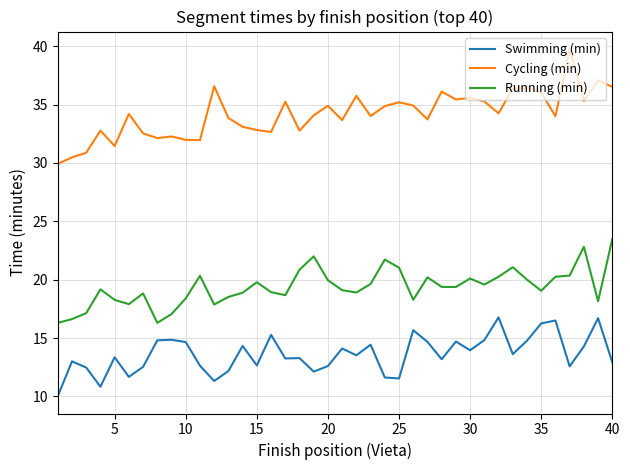

What is the average value of the Swimming (min) series?

13.6